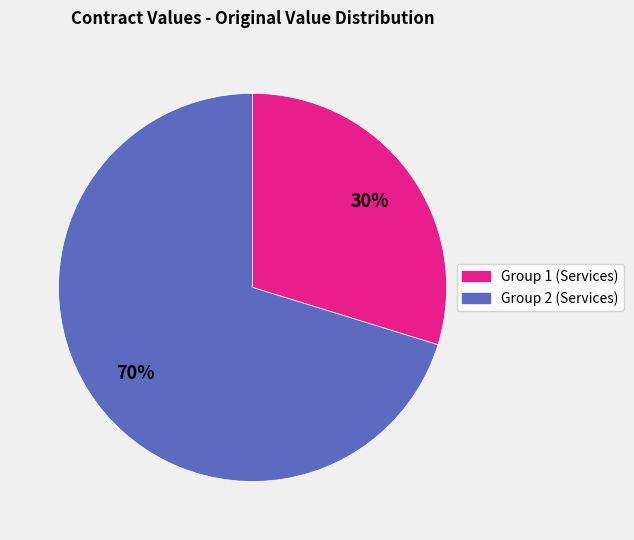

To the nearest percent, what is the difference between the largest and smallest slice percentages?

40%